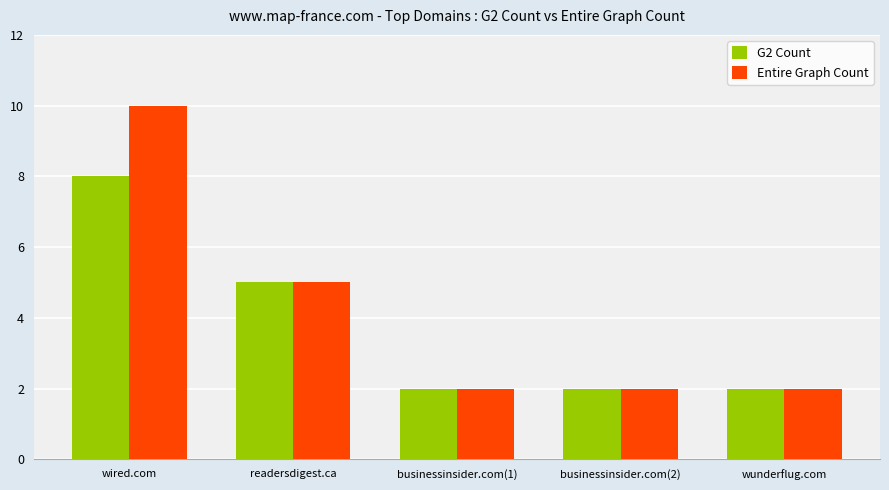

Where is G2 Count nearest to the value 5?

readersdigest.ca